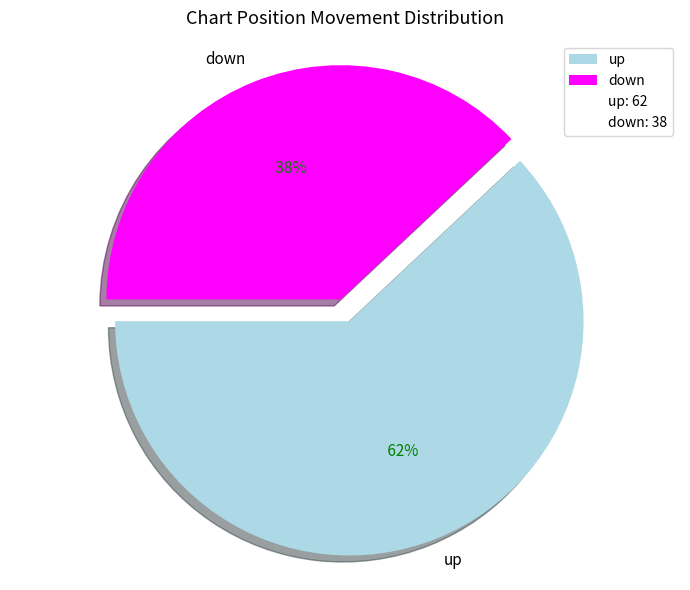

To the nearest percent, what is the difference between the largest and smallest slice percentages?

24%